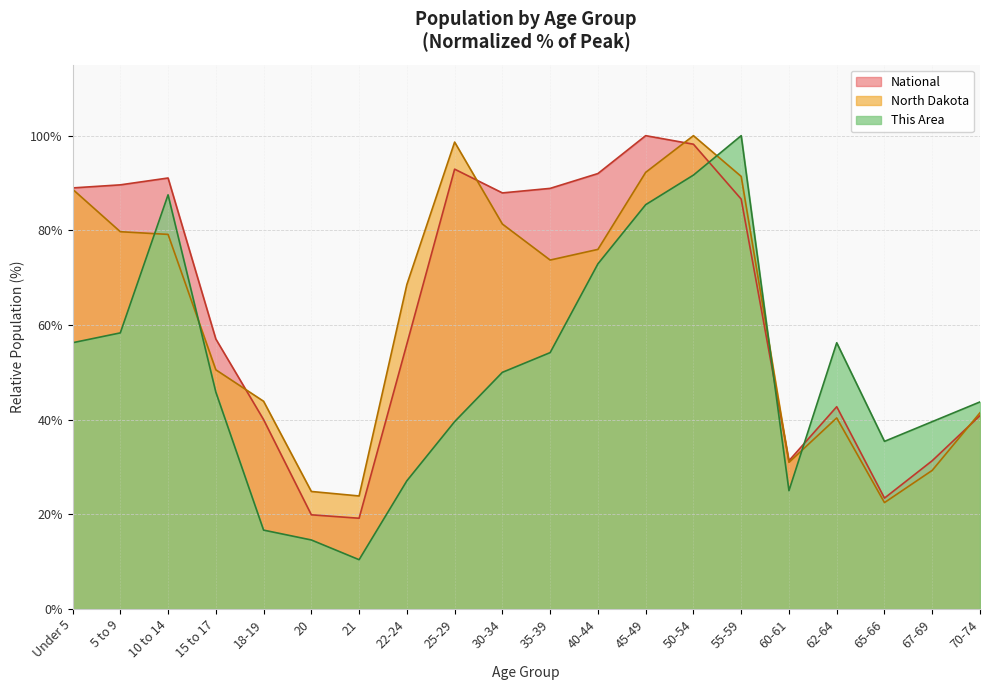

What is the difference between the highest and lowest values at 30-34?

37.9